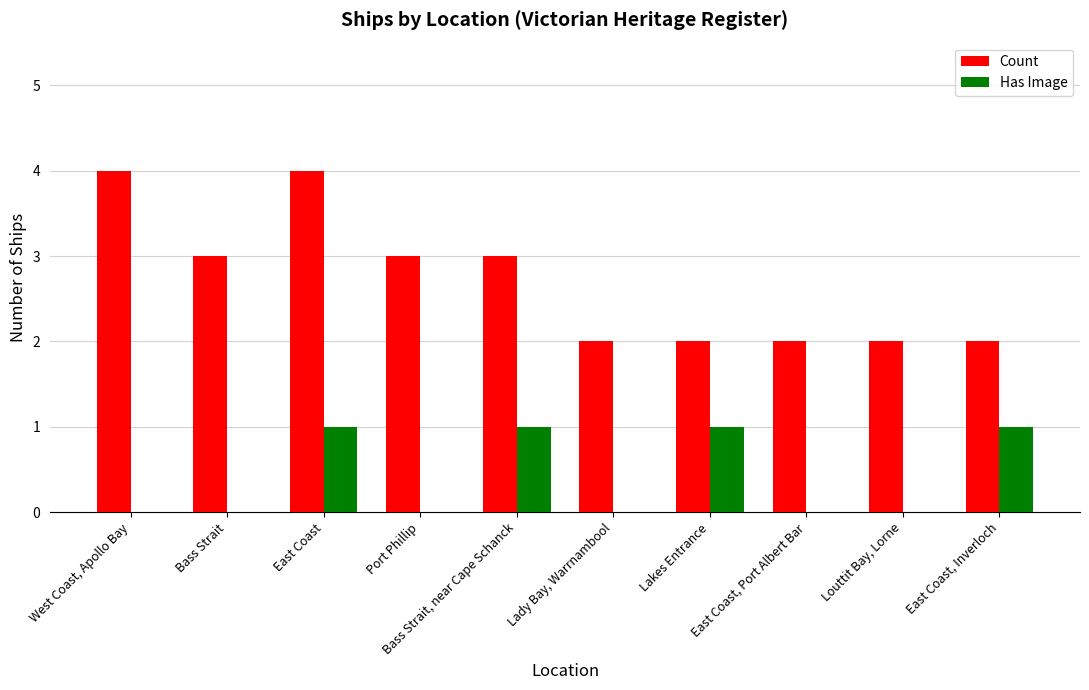

What is the average value of the Count series?

3